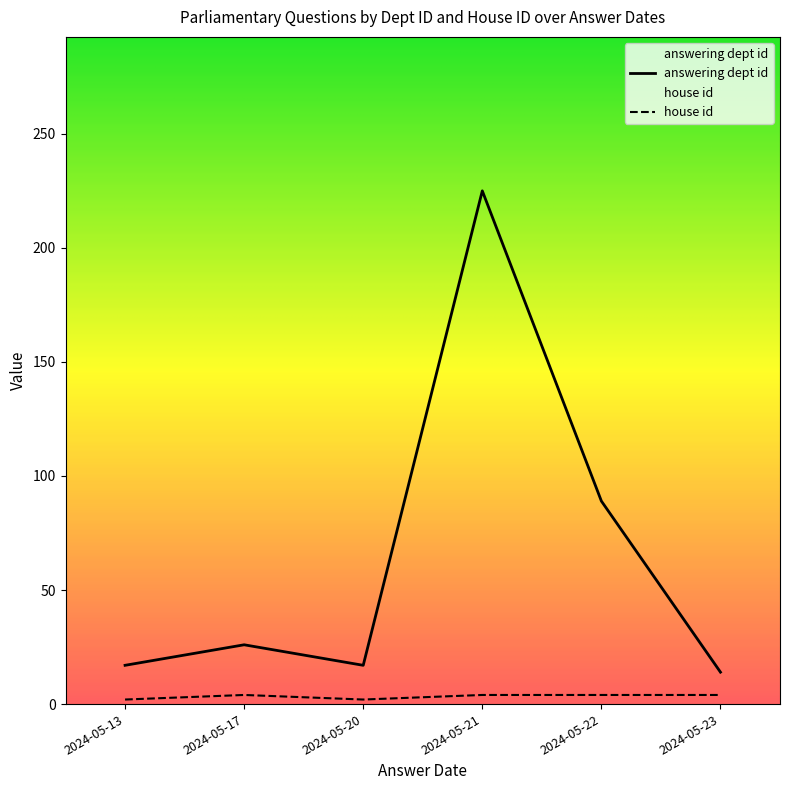

What is the smallest value displayed?

2